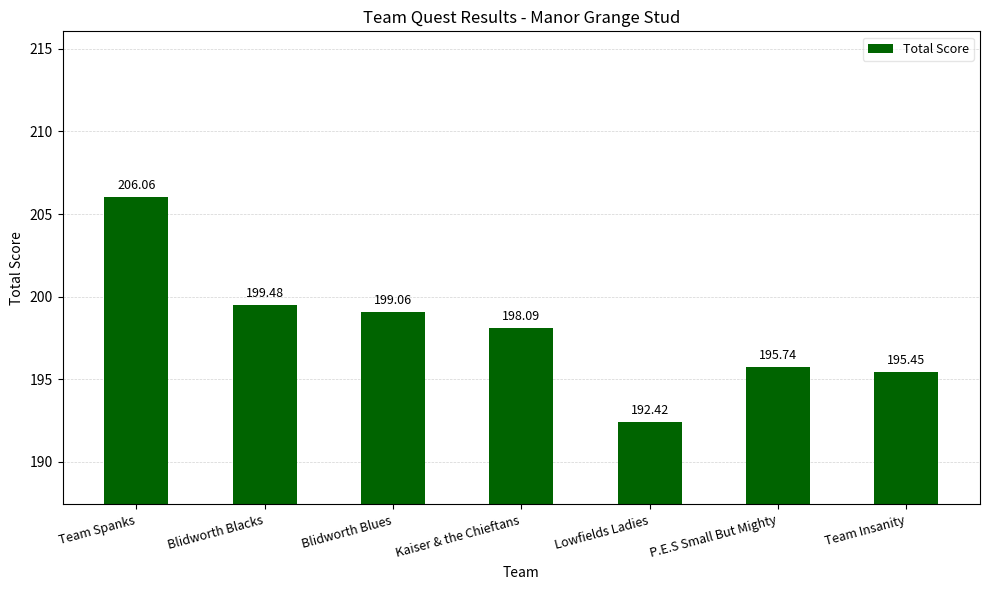

How many bars are there in total?

7